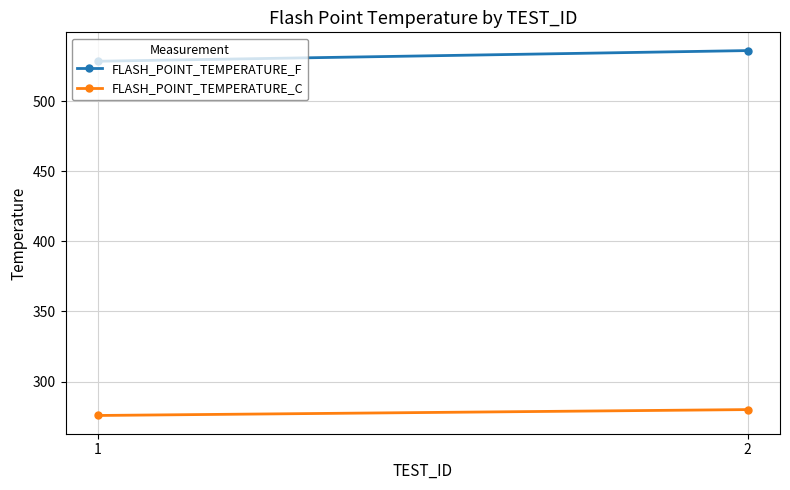

Reading left to right, transcribe all the data shown in this chart.

FLASH_POINT_TEMPERATURE_F: 528.4	536.0
FLASH_POINT_TEMPERATURE_C: 275.8	280.0